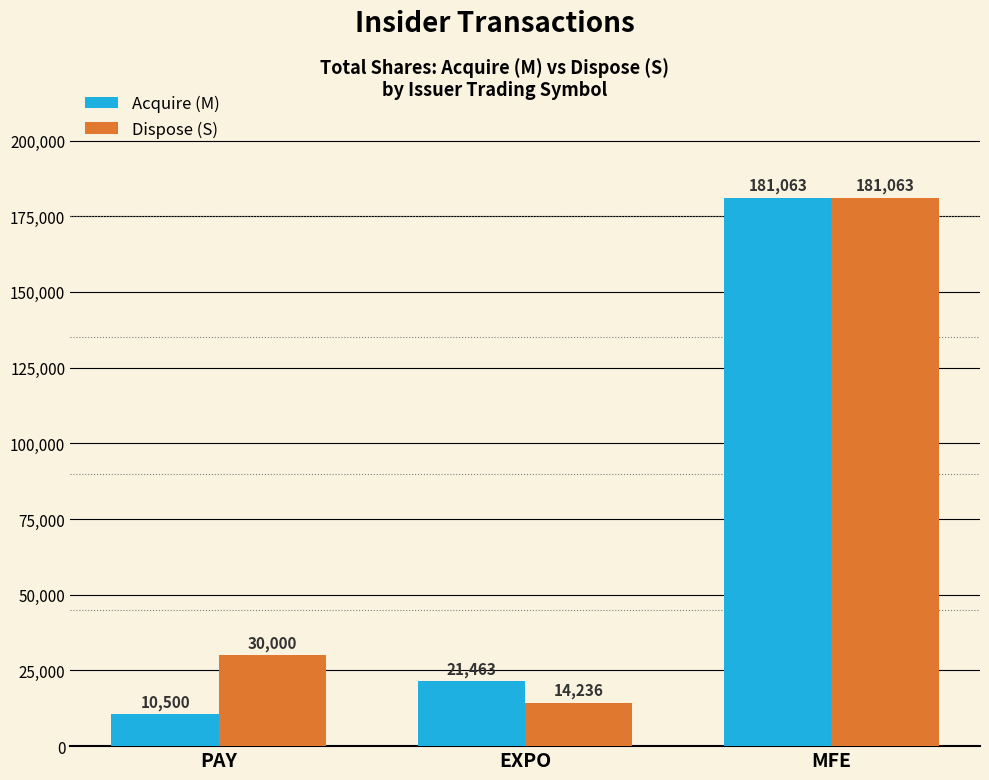

What is the average value of the Dispose (S) series?

75100